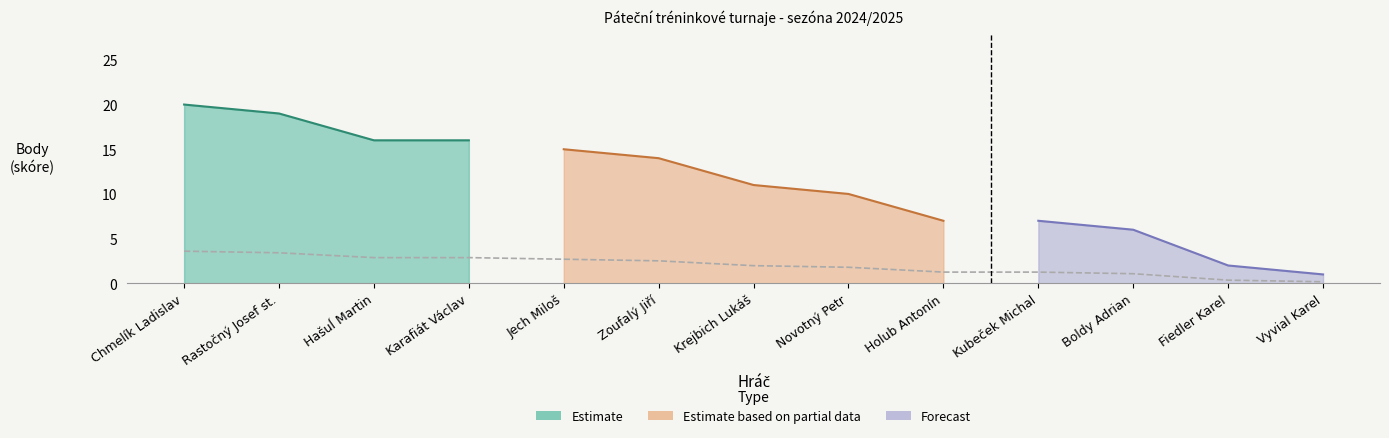

Which category has the lowest value across all series?

Vyvial Karel